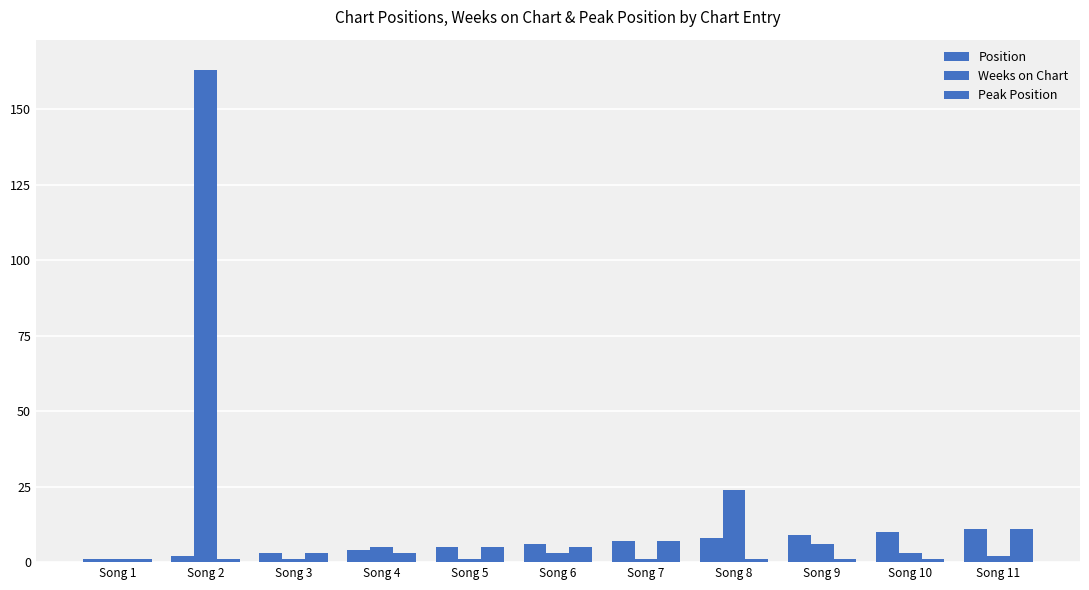

True or false: Position has a value of 4 at Song 4.

True